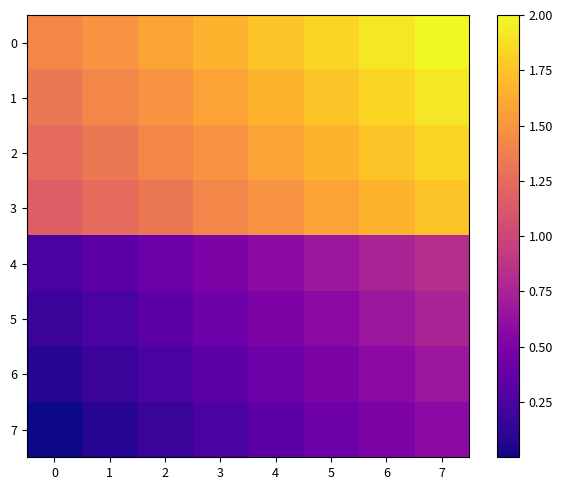

Reading left to right, transcribe all the data shown in this chart.

0: 0=1.4	1=1.5	2=1.6	3=1.7	4=1.8	5=1.8	6=1.9	7=2.0
1: 0=1.3	1=1.4	2=1.5	3=1.6	4=1.7	5=1.8	6=1.8	7=1.9
2: 0=1.2	1=1.3	2=1.4	3=1.5	4=1.6	5=1.7	6=1.8	7=1.8
3: 0=1.2	1=1.2	2=1.3	3=1.4	4=1.5	5=1.6	6=1.7	7=1.8
4: 0=0.2	1=0.3	2=0.4	3=0.5	4=0.6	5=0.7	6=0.8	7=0.8
5: 0=0.2	1=0.2	2=0.3	3=0.4	4=0.5	5=0.6	6=0.7	7=0.8
6: 0=0.1	1=0.2	2=0.2	3=0.3	4=0.4	5=0.5	6=0.6	7=0.7
7: 0=0.0	1=0.1	2=0.2	3=0.2	4=0.3	5=0.4	6=0.5	7=0.6